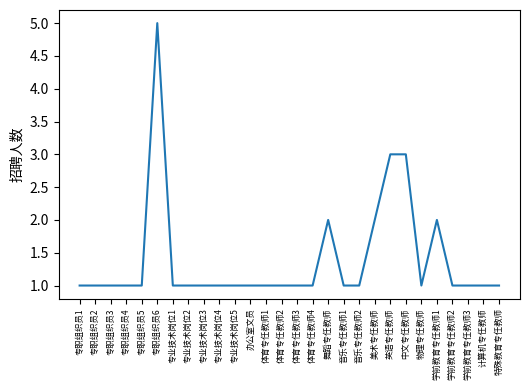

Reading left to right, what are all the values shown in this chart?

1	1	1	1	1	5	1	1	1	1	1	1	1	1	1	1	2	1	1	2	3	3	1	2	1	1	1	1